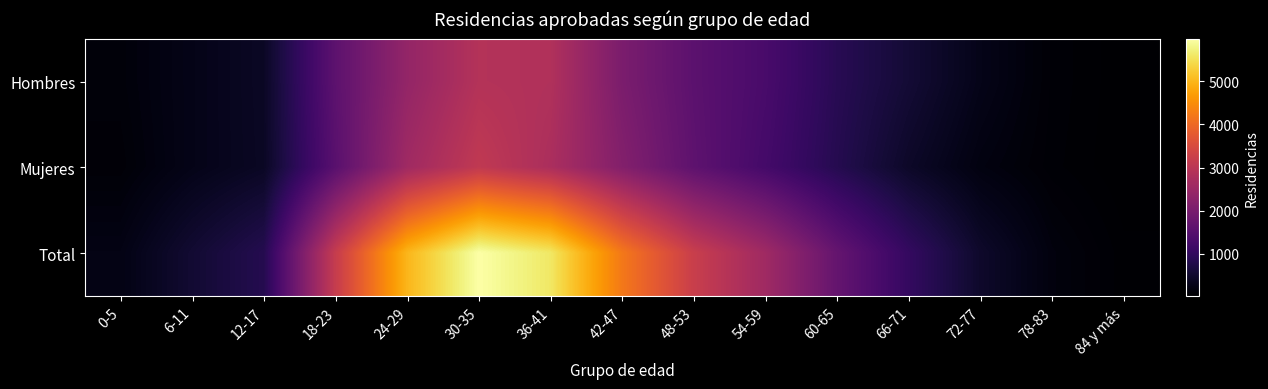

Reading left to right, transcribe all the data shown in this chart.

Hombres: 0-5=133	6-11=277	12-17=422	18-23=1615	24-29=2406	30-35=2892	36-41=2840	42-47=2048	48-53=1592	54-59=1322	60-65=882	66-71=584	72-77=288	78-83=91	84 y más=31
Mujeres: 0-5=105	6-11=278	12-17=414	18-23=1555	24-29=2588	30-35=3085	36-41=2758	42-47=2166	48-53=1628	54-59=1263	60-65=842	66-71=453	72-77=196	78-83=82	84 y más=27
Total: 0-5=238	6-11=555	12-17=836	18-23=3170	24-29=4994	30-35=5977	36-41=5598	42-47=4214	48-53=3220	54-59=2585	60-65=1724	66-71=1037	72-77=484	78-83=173	84 y más=58